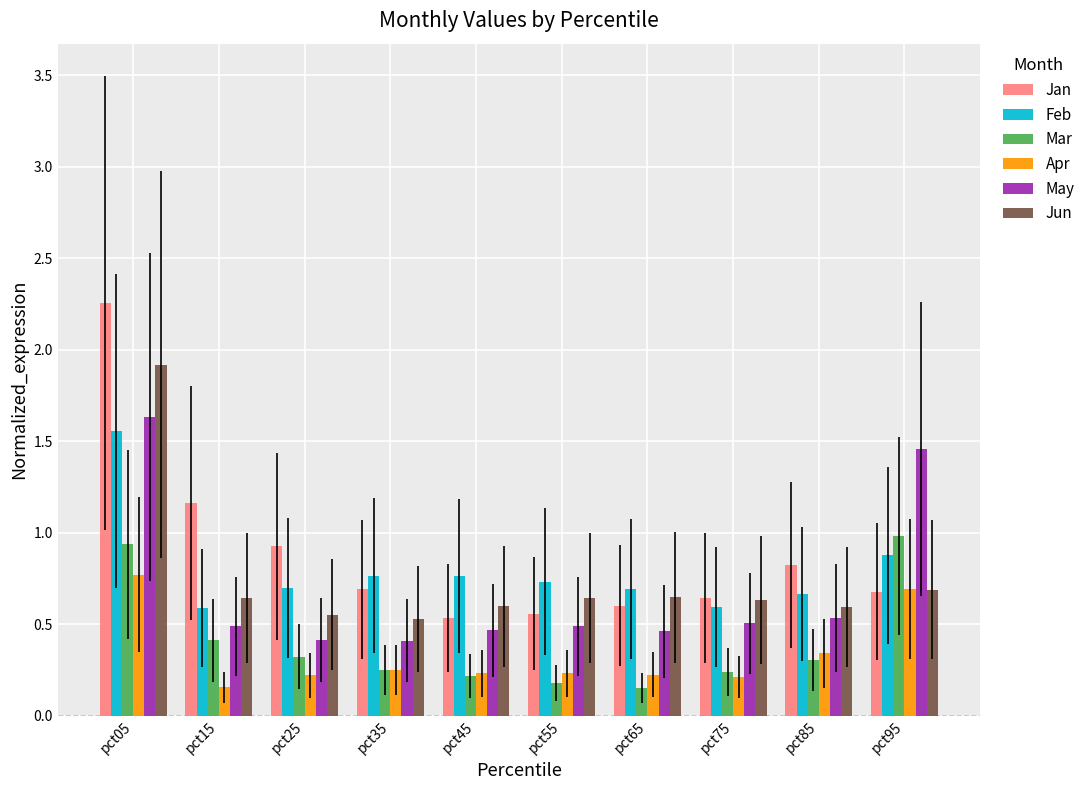

What is the approximate value of Feb at pct95?

0.9